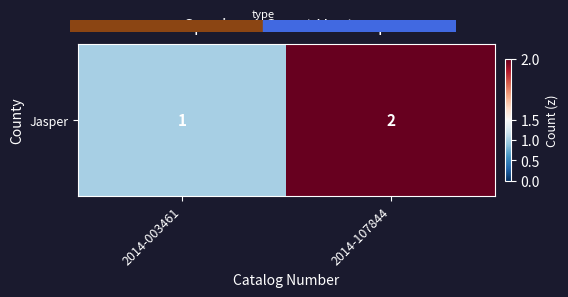

List the labels in order of value, largest first.

2014-107844, 2014-003461